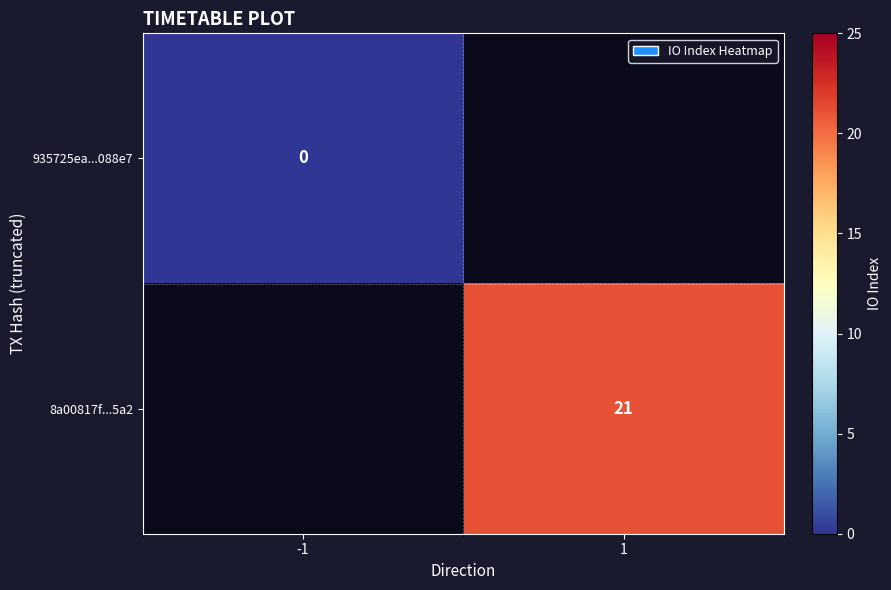

The value of 8a00817f...5a2 at 1 is 27.8. True or false?

False